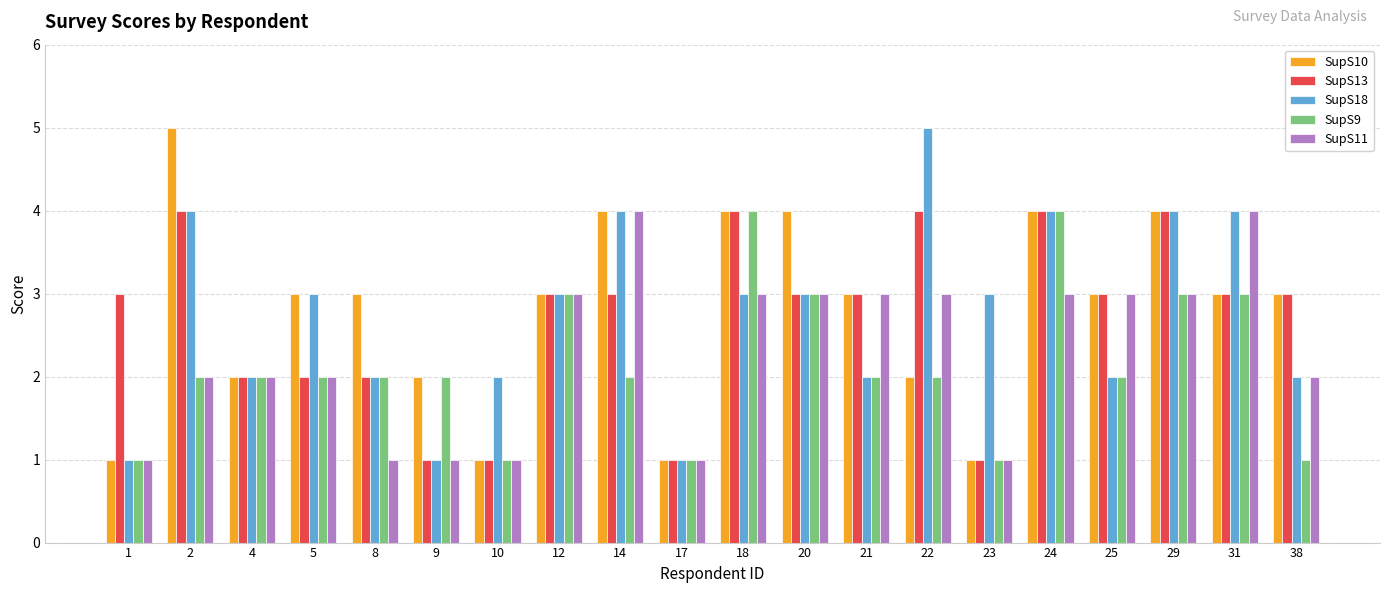

Which series changed the most between 10 and 20?

SupS10